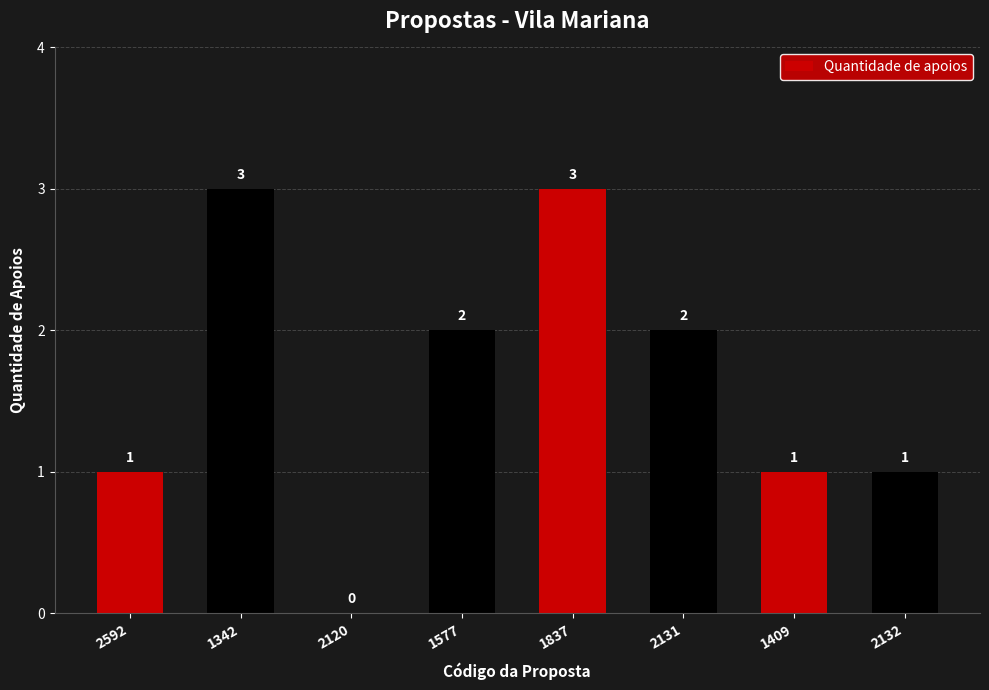

How many values are between 1 and 3?

7